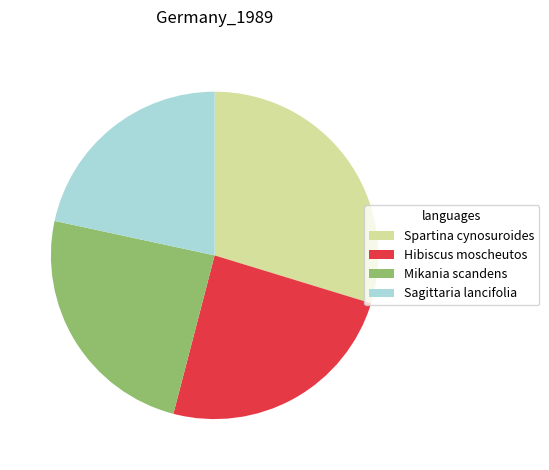

Does Sagittaria lancifolia account for over 50% of the chart?

No